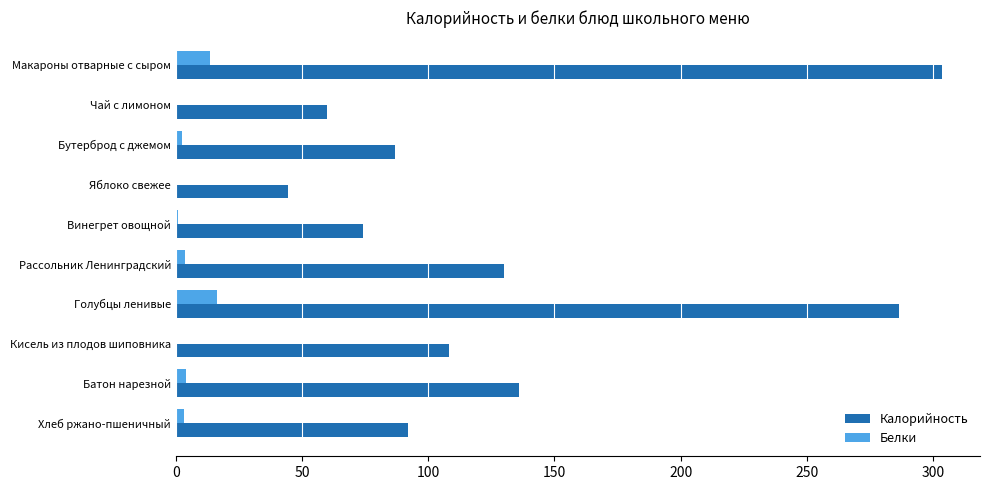

Between Макароны отварные с сыром and Батон нарезной, which series saw the biggest shift?

Калорийность